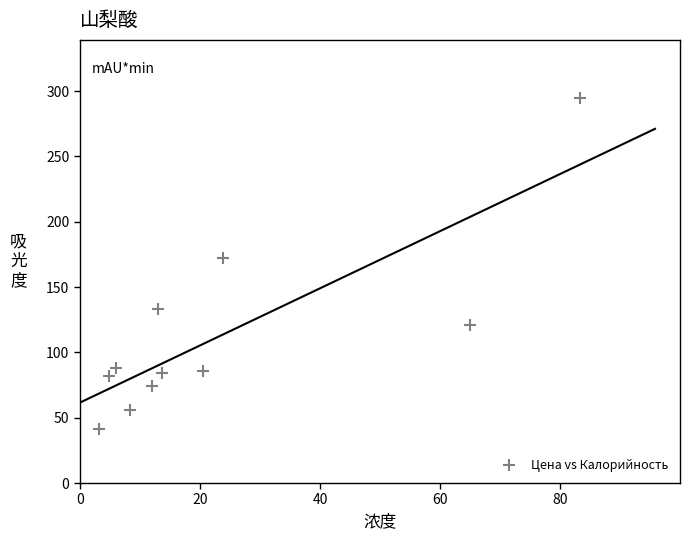

What Y value in the scatter plot is closest to 168?

172